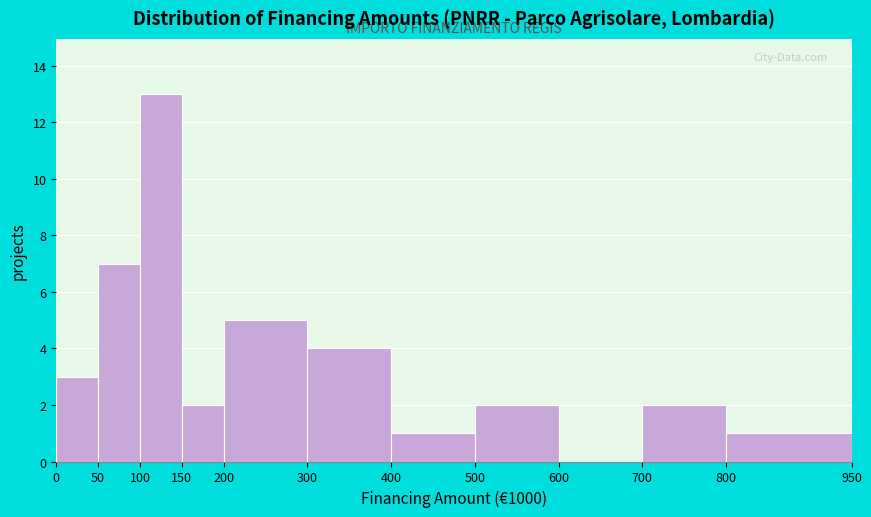

What is the height of the bar covering 50 to 100 on the x-axis? The values are not printed on the chart, so give them approximately, as read against the axis.

7